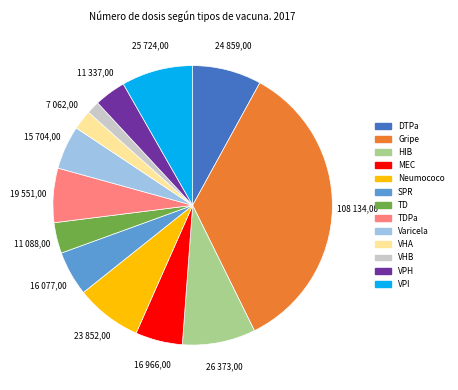

Is there a majority slice in this chart?

No